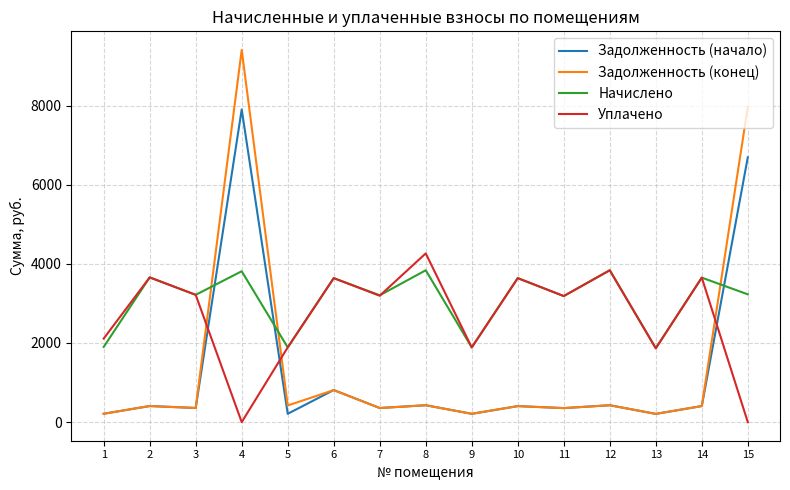

How many values in the Начислено series are below 3229?

7